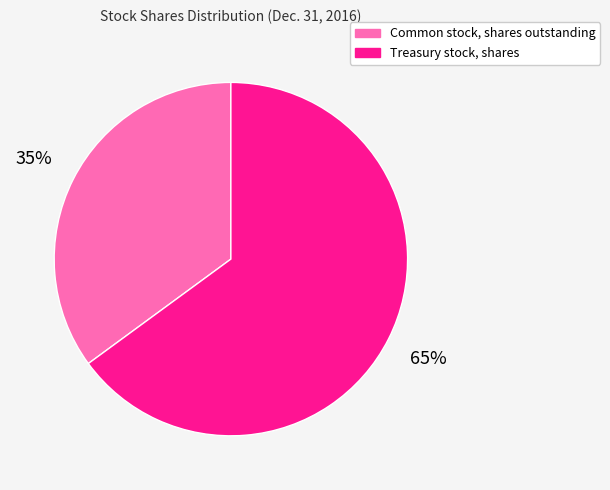

Which slice is the smallest?

Common stock, shares outstanding